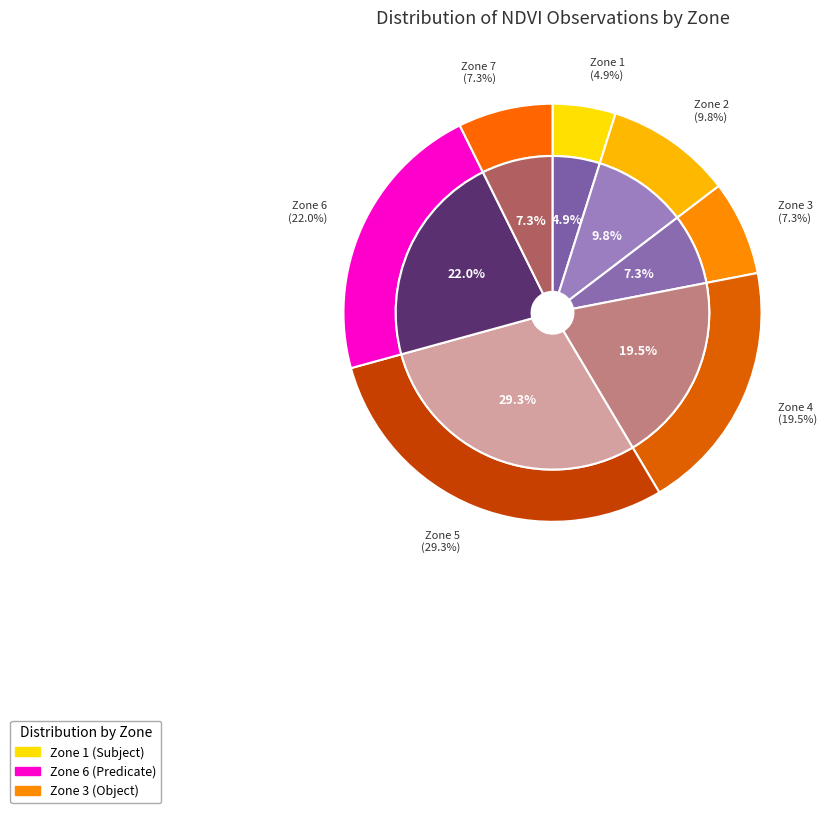

Which has a higher value, Zone 6 or Zone 1?

Zone 6